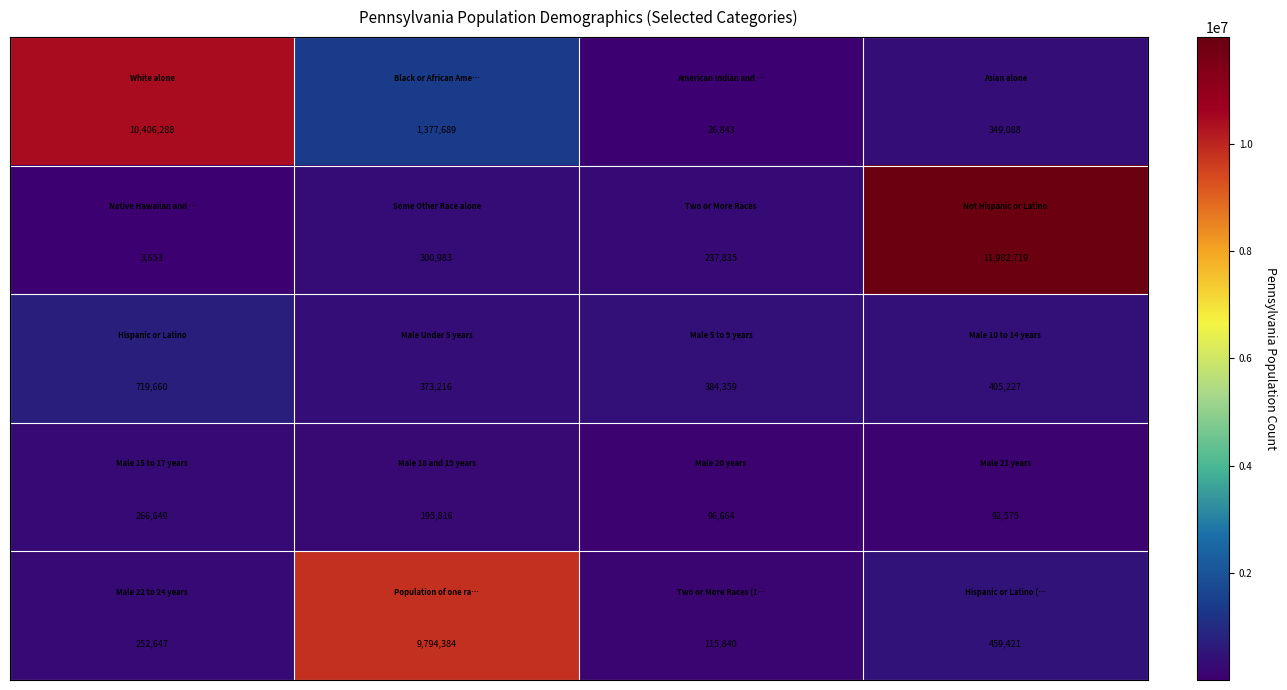

At how many categories does at least one series exceed 2036998?

3